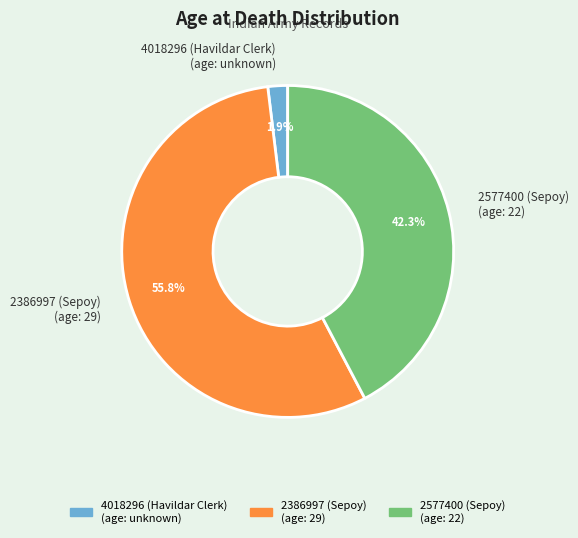

To the nearest percent, what is the average slice percentage?

33%